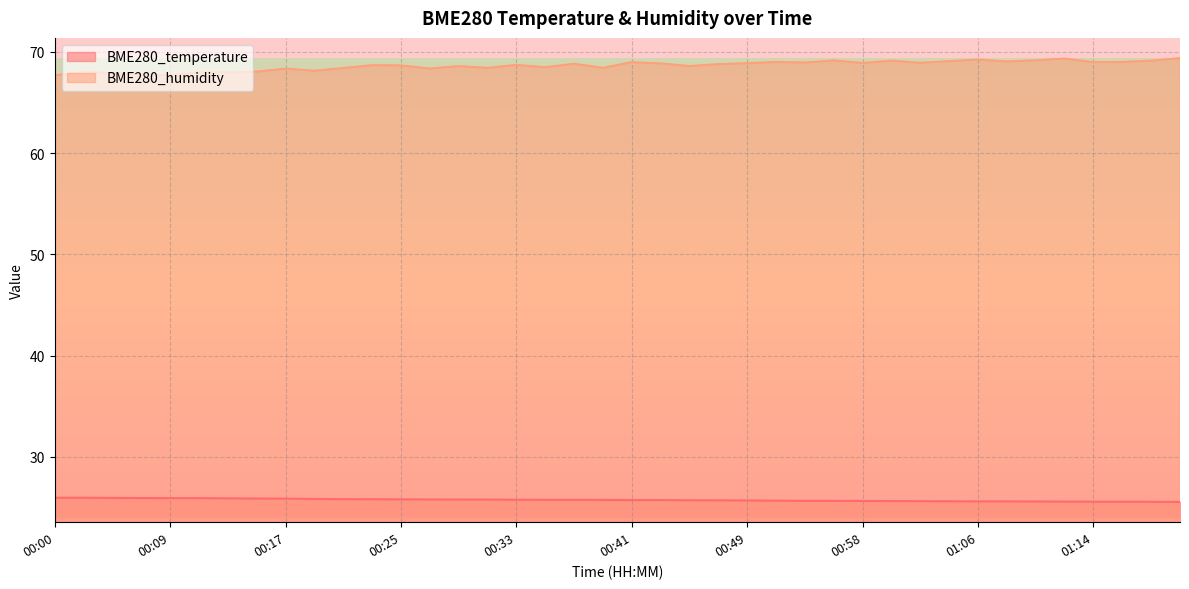

Is it true that BME280_humidity equals 69.1 at 01:00?

True